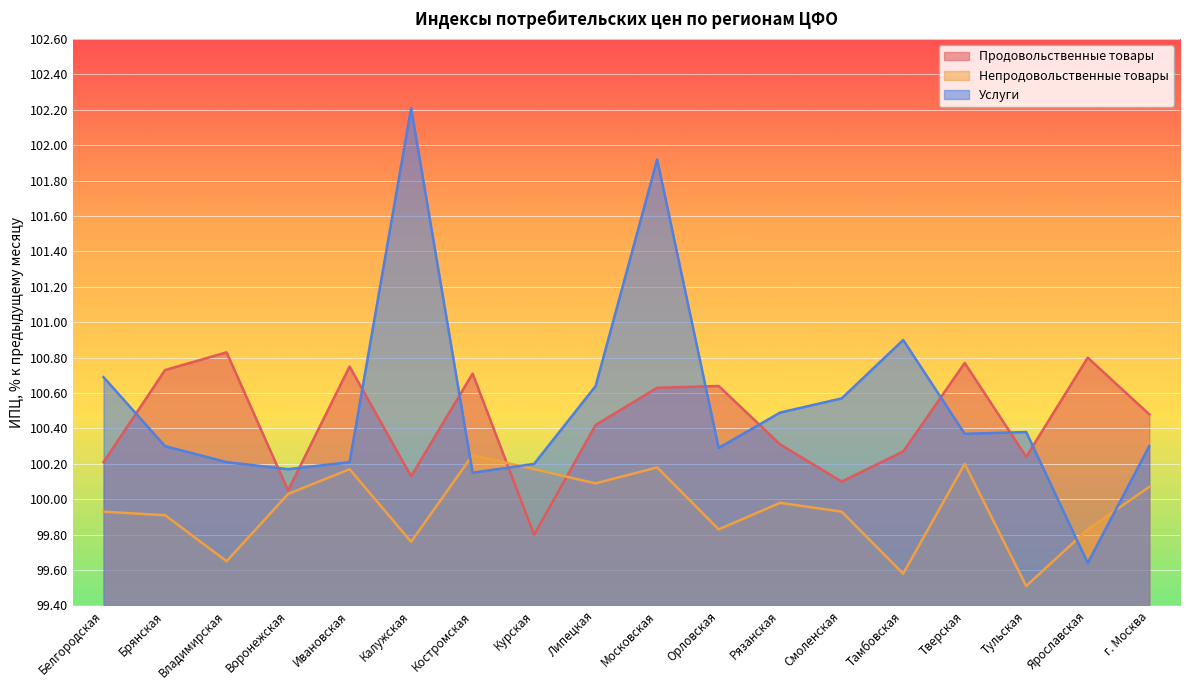

The value of Непродовольственные товары at Костромская is 100.2. True or false?

True